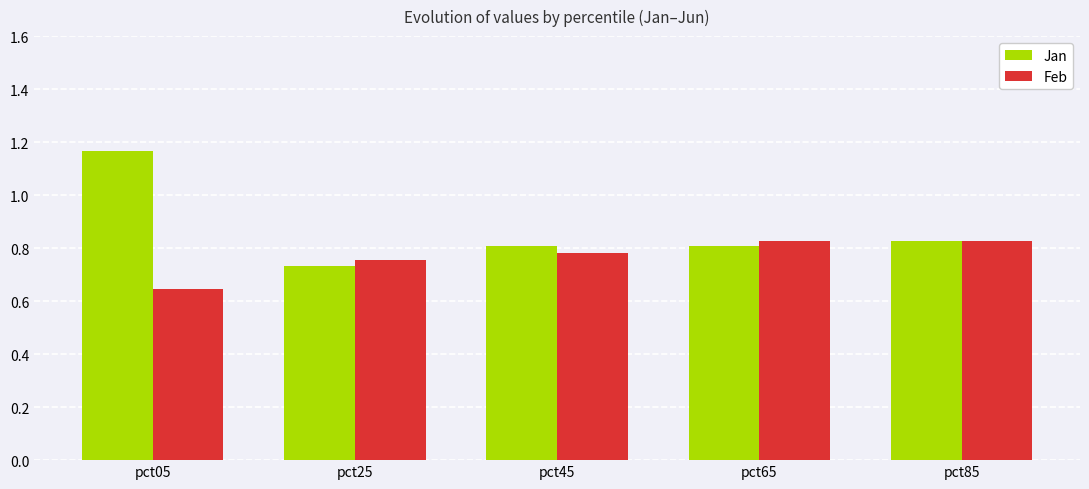

Count the Jan values in the range 0 to 1.

4